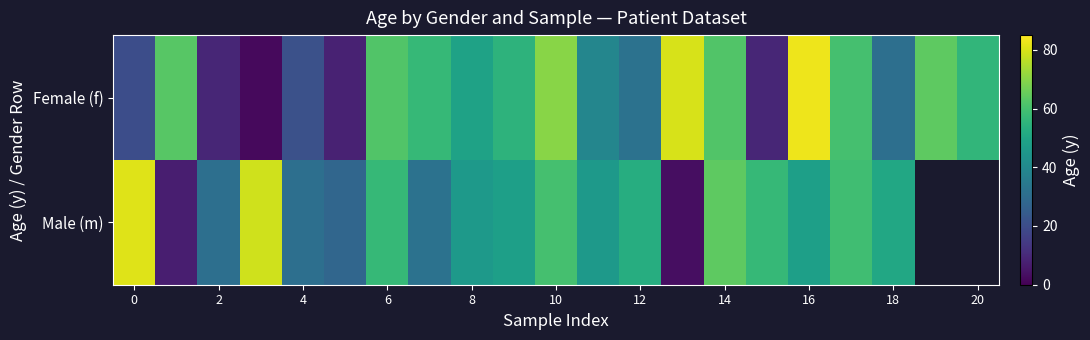

Rank the series by their maximum value, from highest to lowest.

Female (f), Male (m)